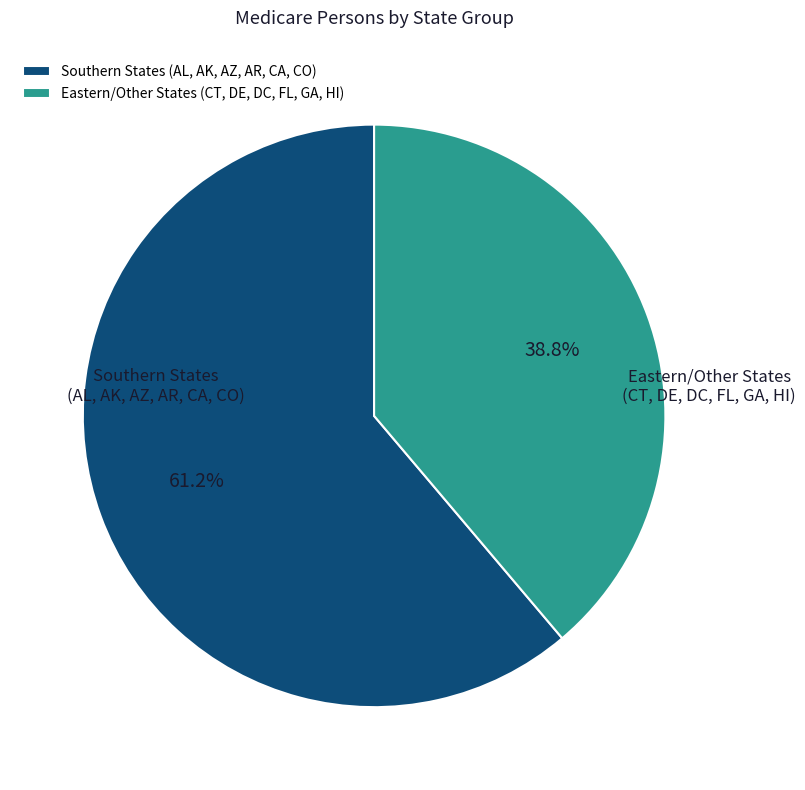

Is there a majority slice in this chart?

Yes